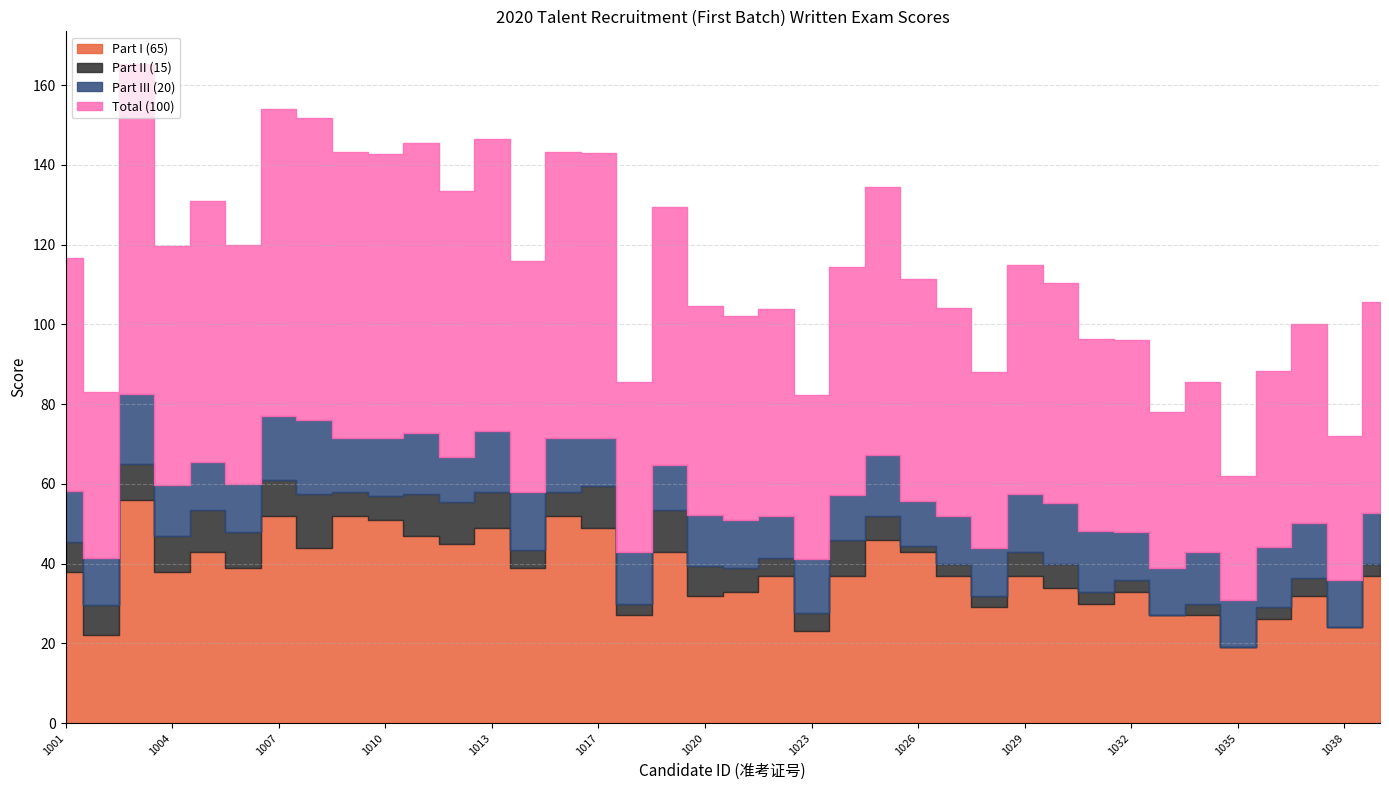

Rank the series by their maximum value, from highest to lowest.

Total (100), Part I (65), Part III (20), Part II (15)